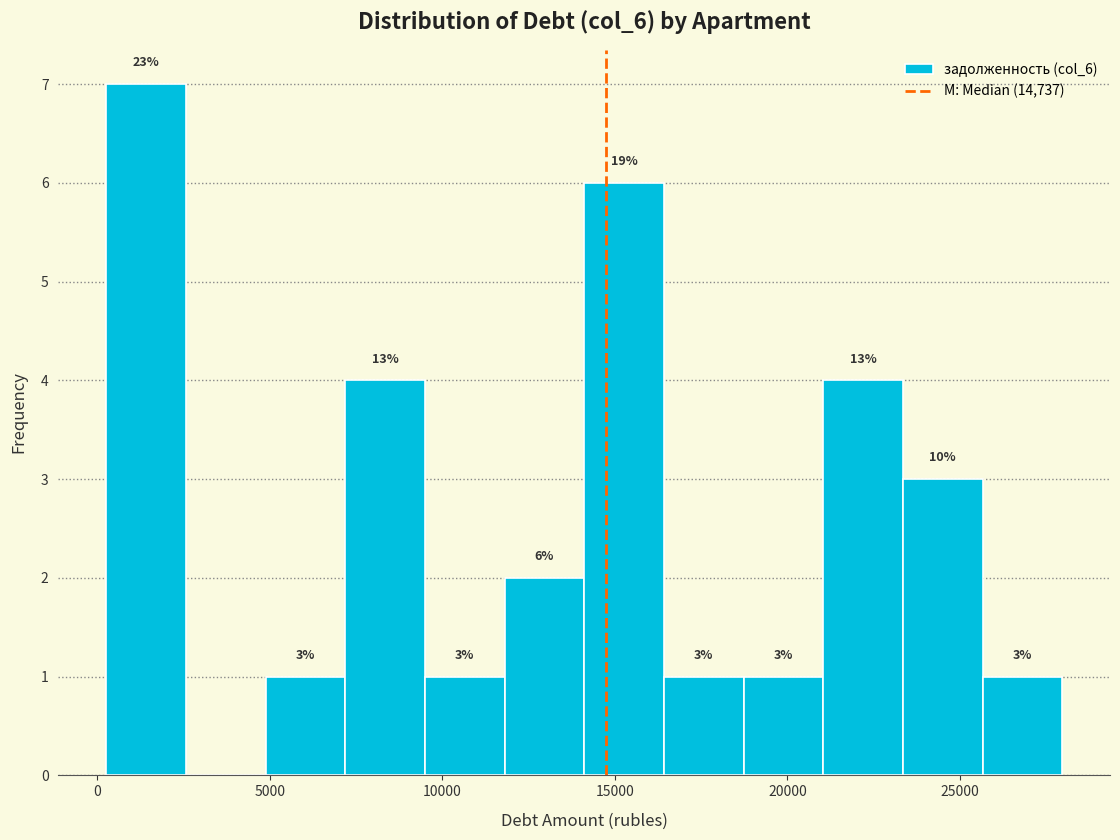

Over which range of the x-axis is the bar tallest?

500 to 2500